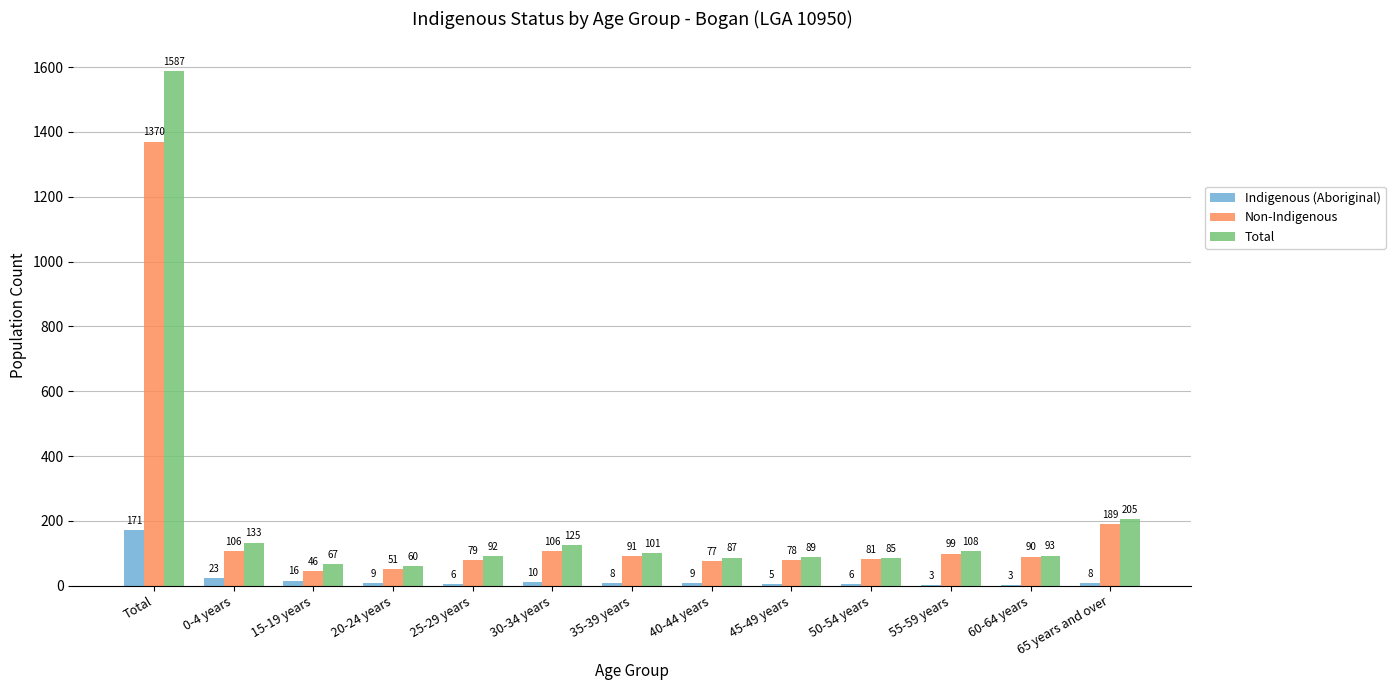

What is the difference between the Indigenous (Aboriginal) values at 20-24 years and Total?

162